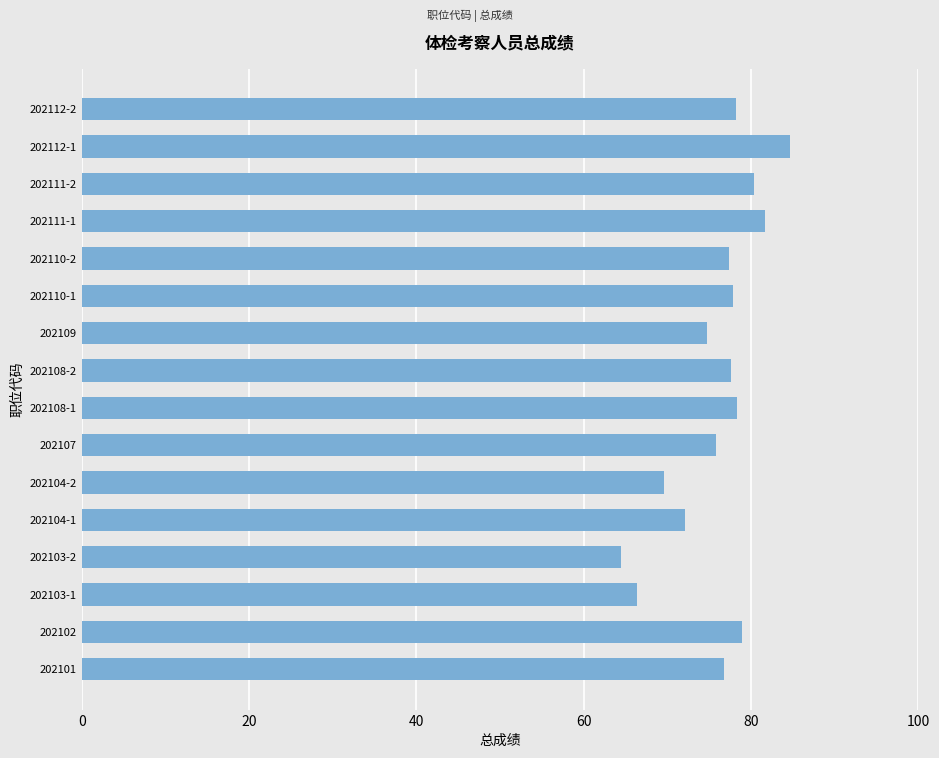

What is the difference between the maximum and minimum values?

20.3